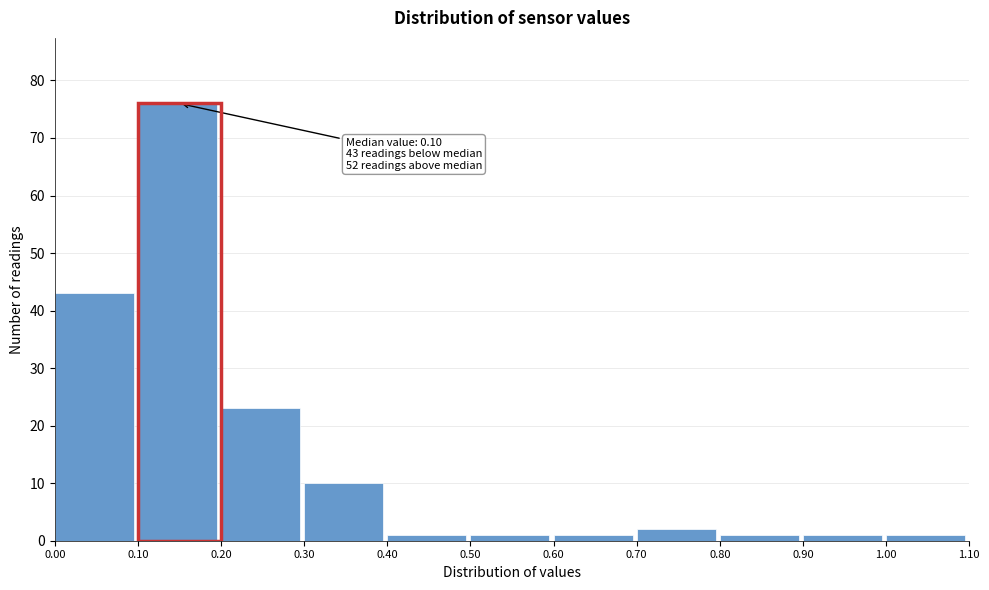

Over which range of the x-axis is the bar tallest?

0.10 to 0.20